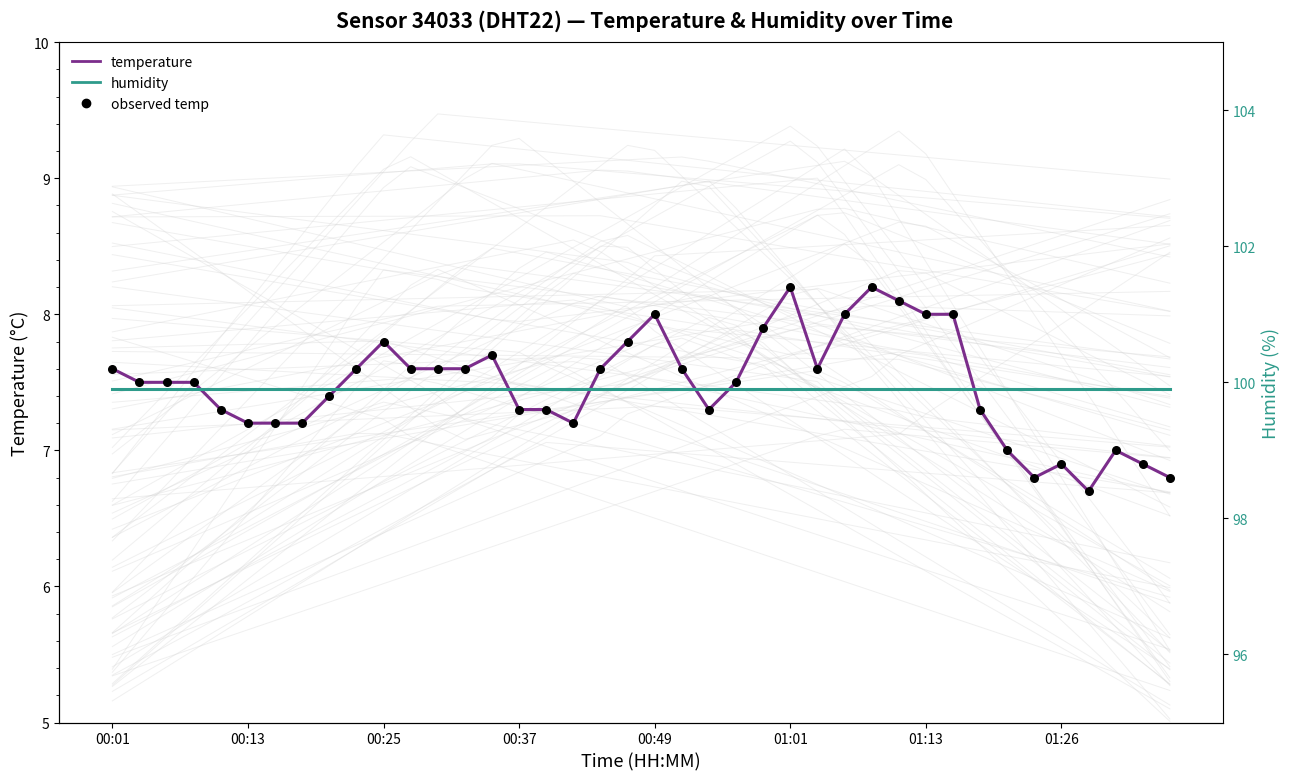

Which series contains the lowest Y value?

temperature line